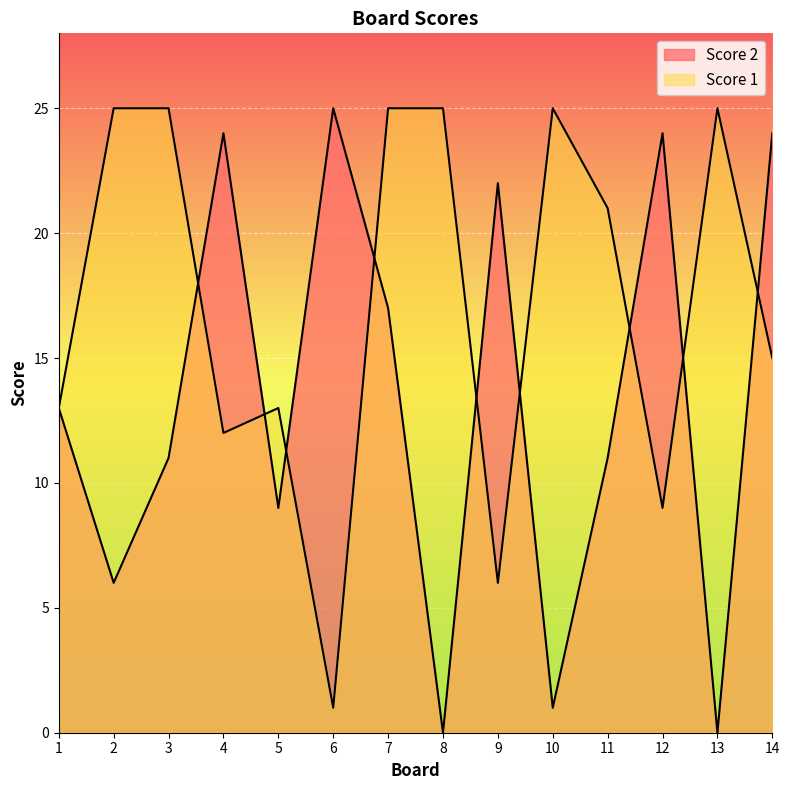

True or false: Score 1 has a value of 17 at 10.

False